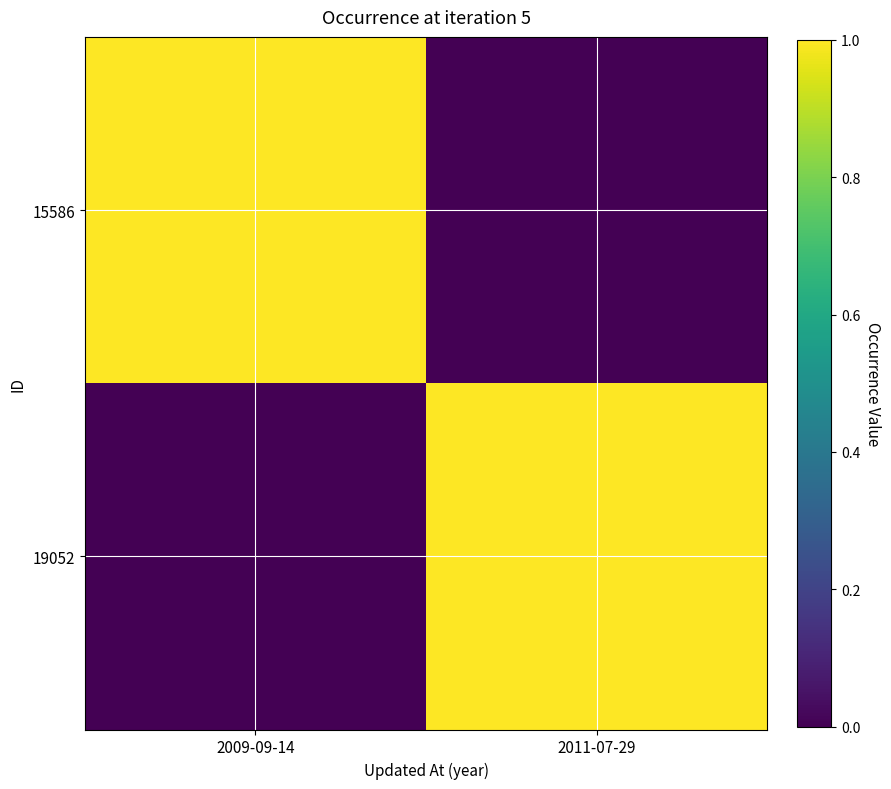

Reading left to right, list all the values displayed in this chart.

15586: 2009-09-14=1	2011-07-29=0
19052: 2009-09-14=0	2011-07-29=1